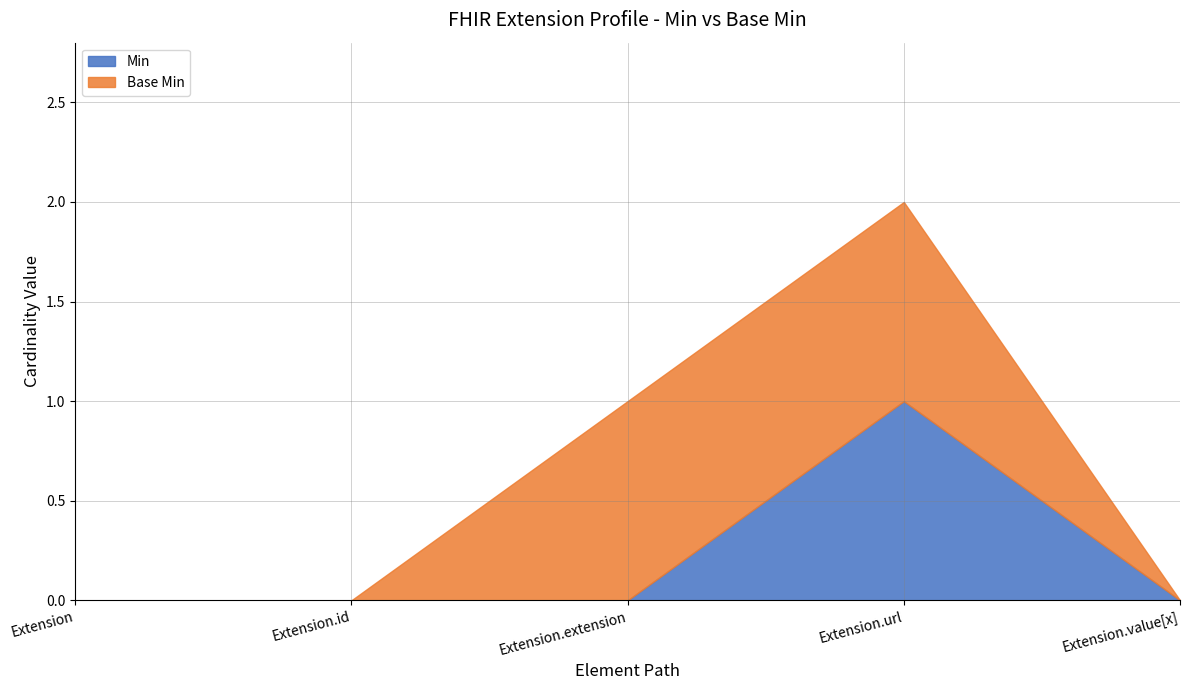

What are all the series names shown in the legend?

Min, Base Min